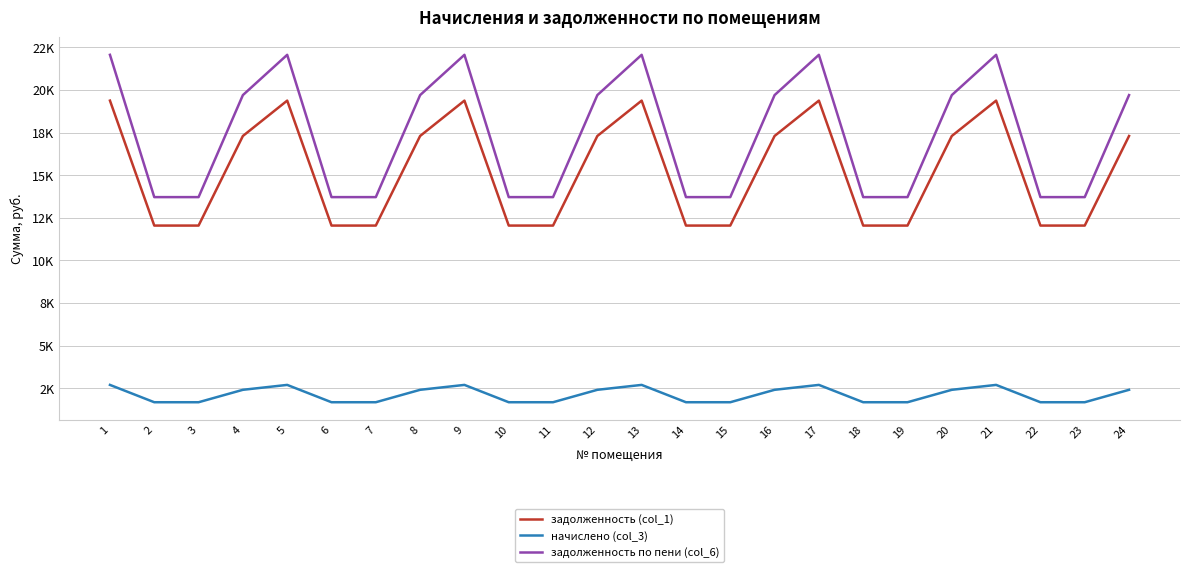

What is the total value across all series at 6?

27423.8